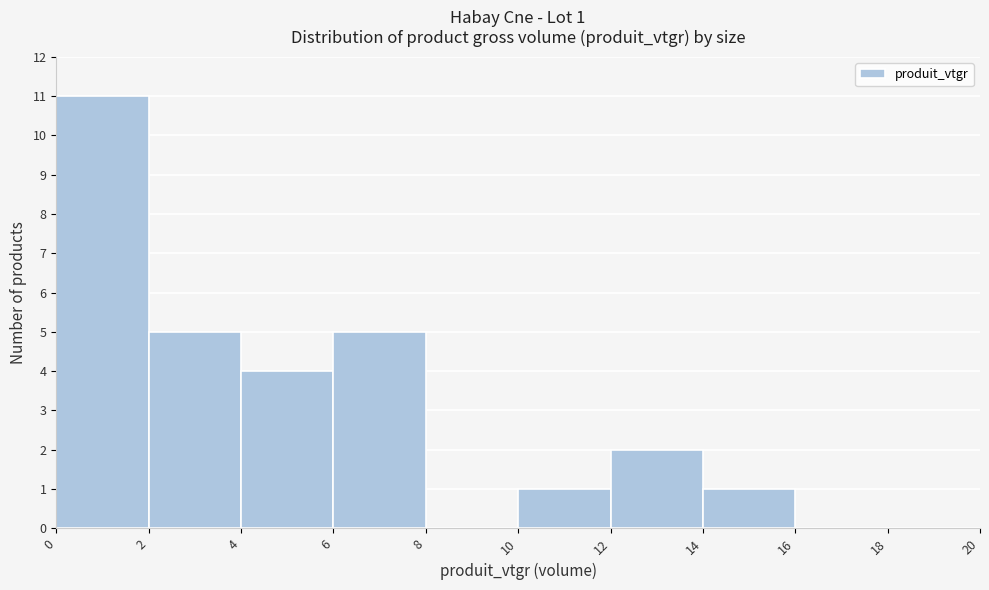

Which range on the x-axis has the tallest bar?

0 to 2